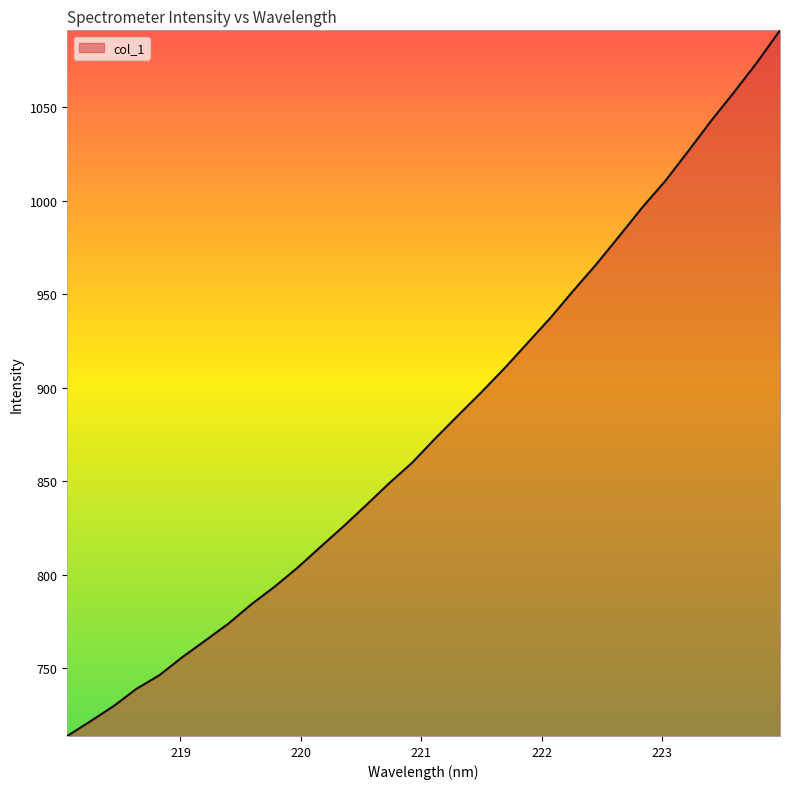

What is the maximum value shown in the chart?

1091.1